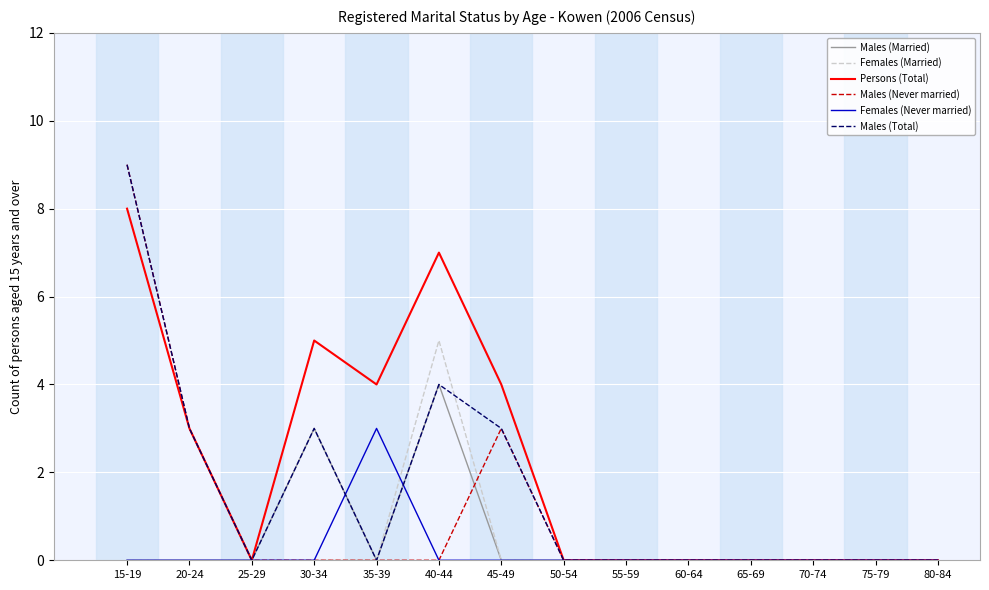

At which category is the sum across all series the highest?

15-19